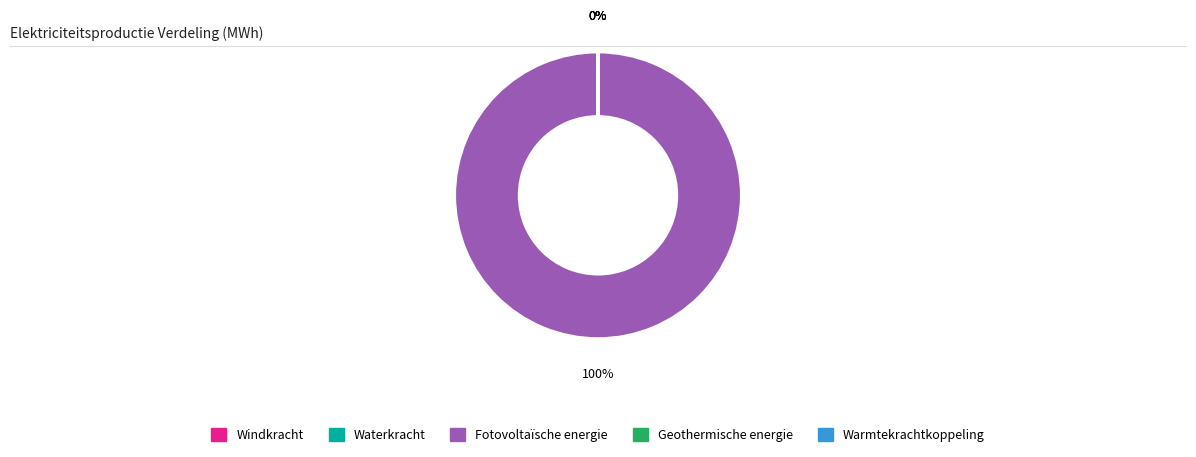

The Warmtekrachtkoppeling slice represents 0% of the pie. True or false?

True